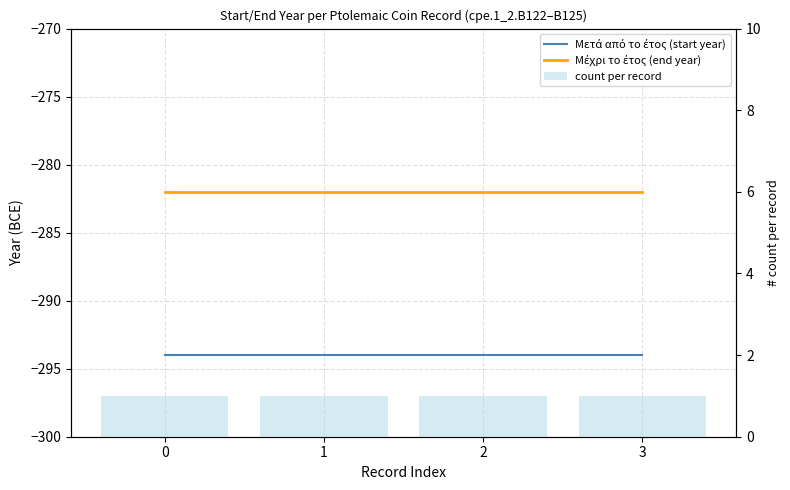

The count per record series shows 1 at 2. True or false?

True